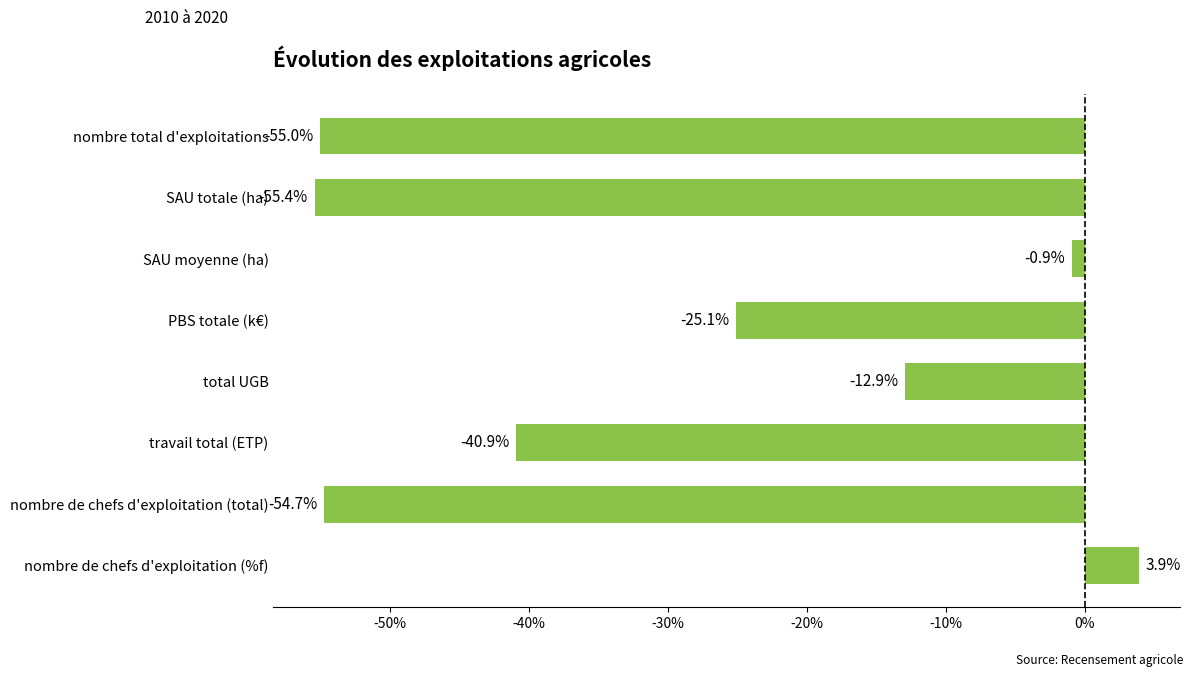

Are the bars horizontal?

Yes